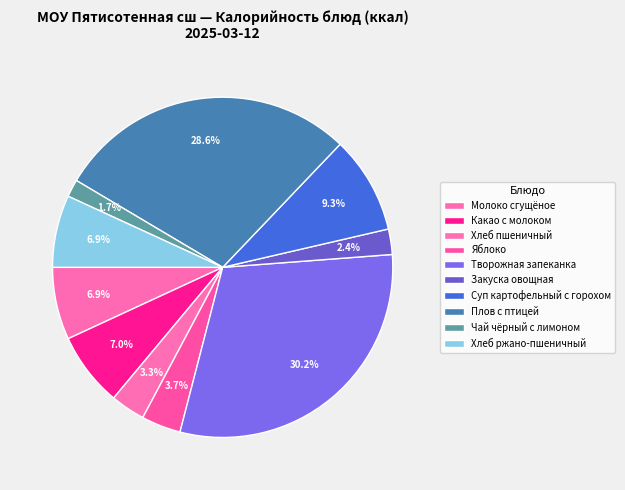

How many slices are in this pie chart?

10